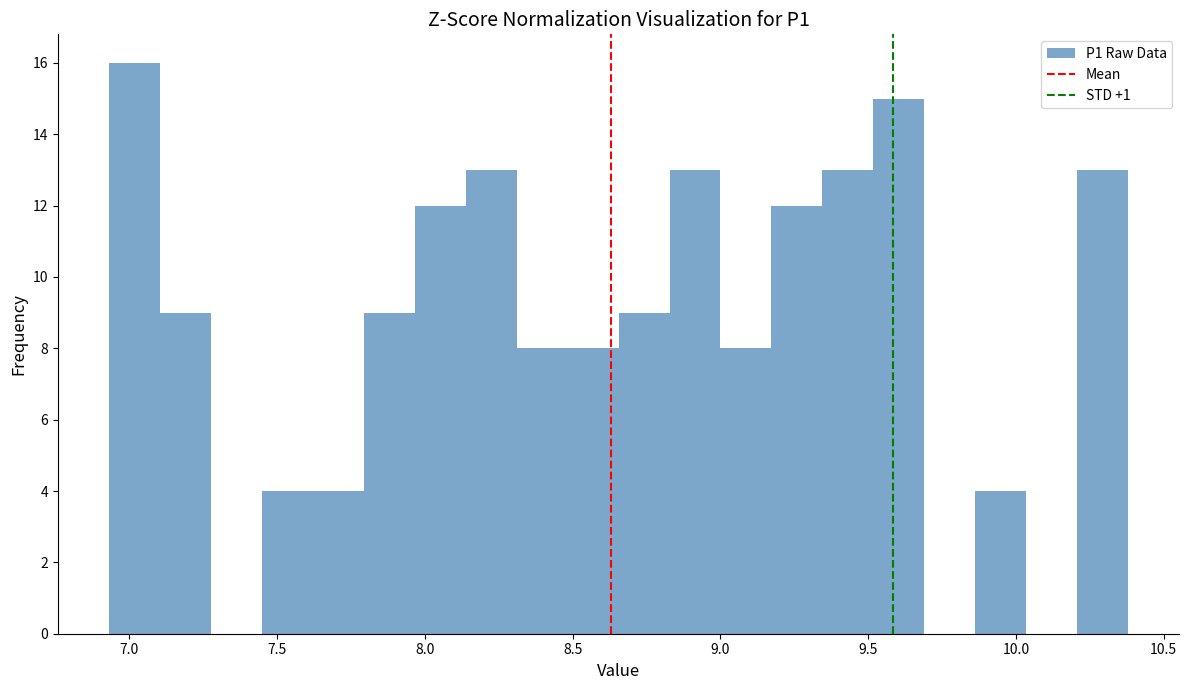

Around what value on the x-axis is the tallest bar? Give the approximate position of its centre, as read against the axis.

7.00